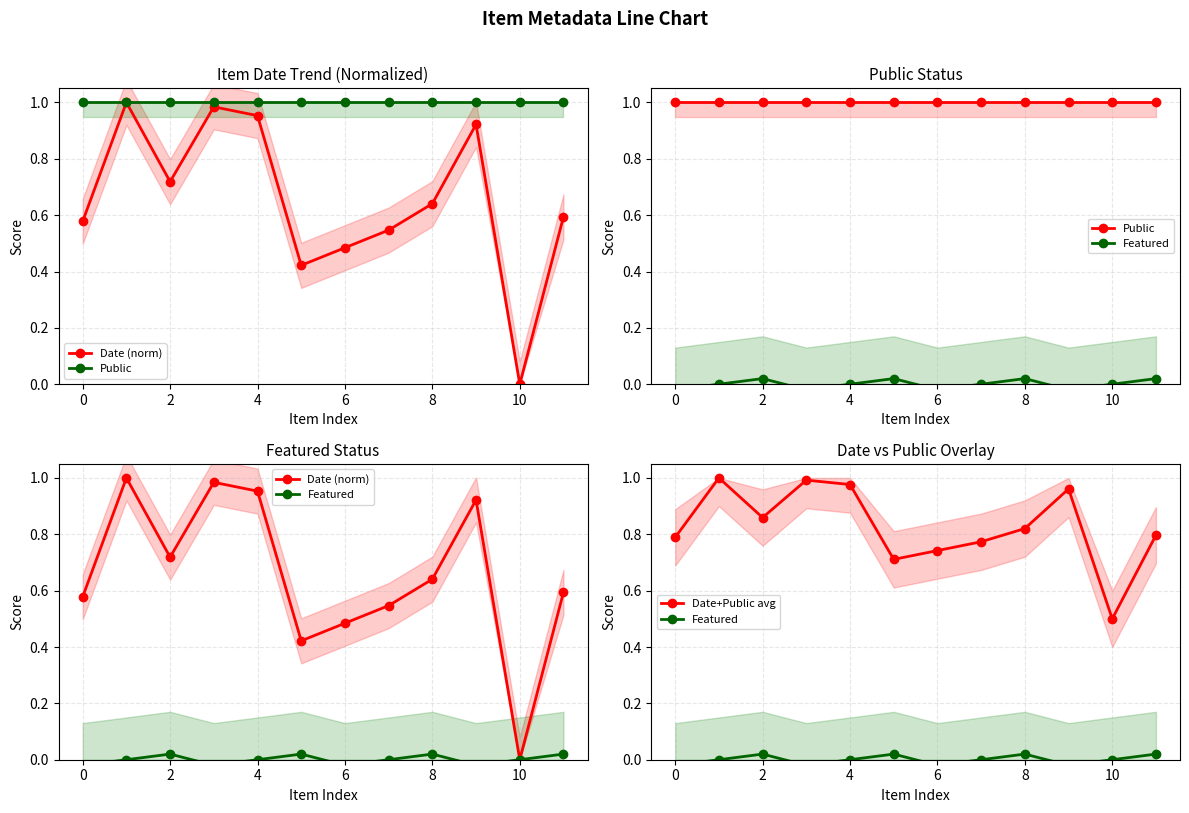

What is the difference between the maximum and minimum values in the Date+Public avg series?

0.5